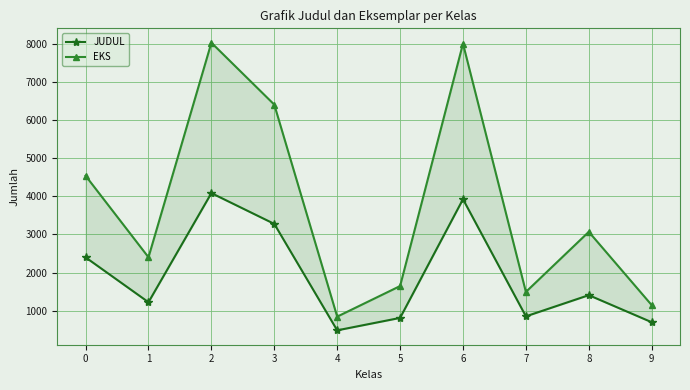

How many data points in EKS are less than 3068?

5